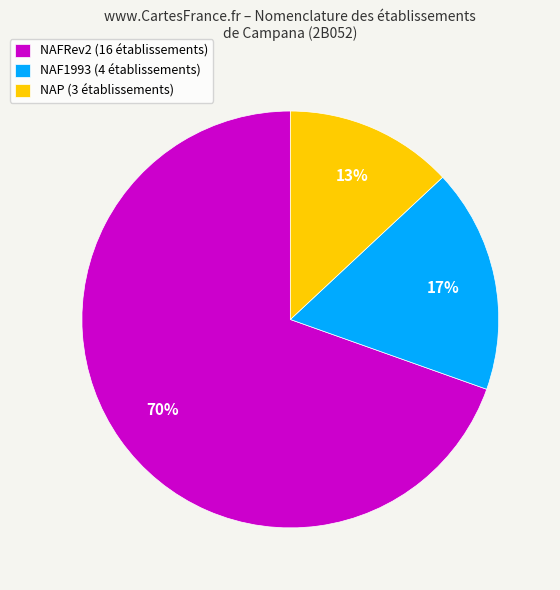

Which slice is the smallest?

NAP